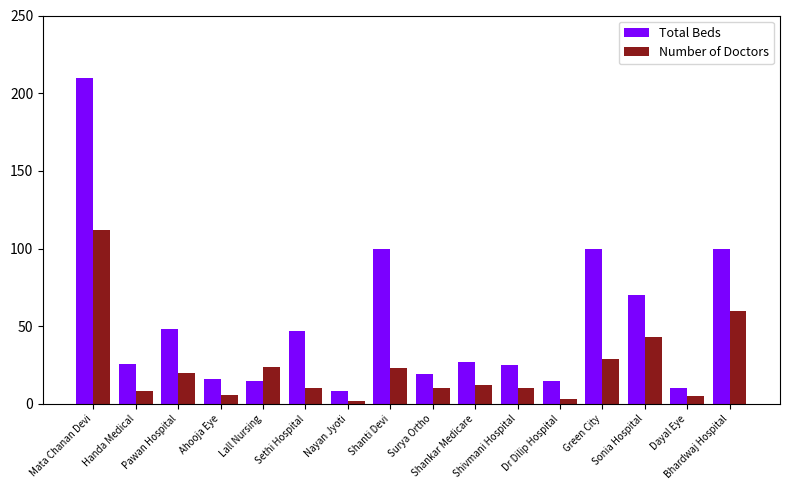

What is the label of the 7th bar from the left?

Nayan Jyoti